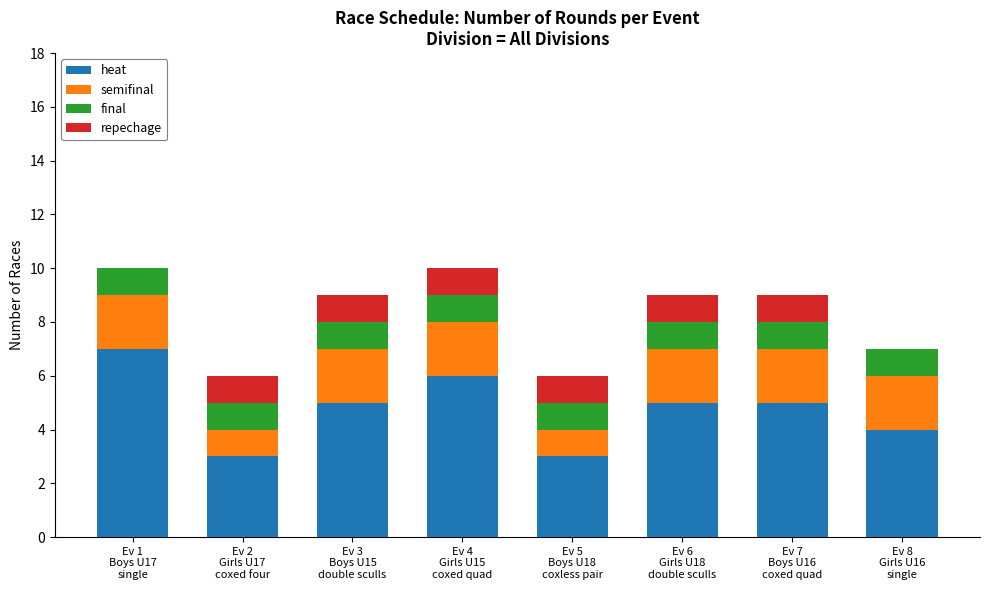

Are the bars grouped side by side (vs. stacked)?

No